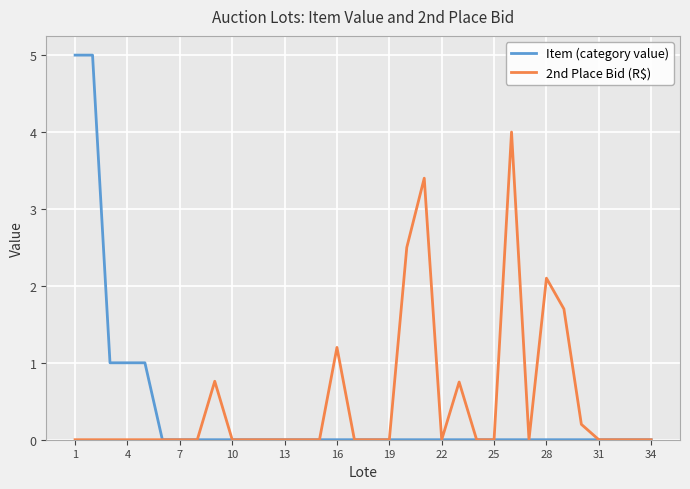

List the series in order of their peak value, highest first.

Item (category value), 2nd Place Bid (R$)